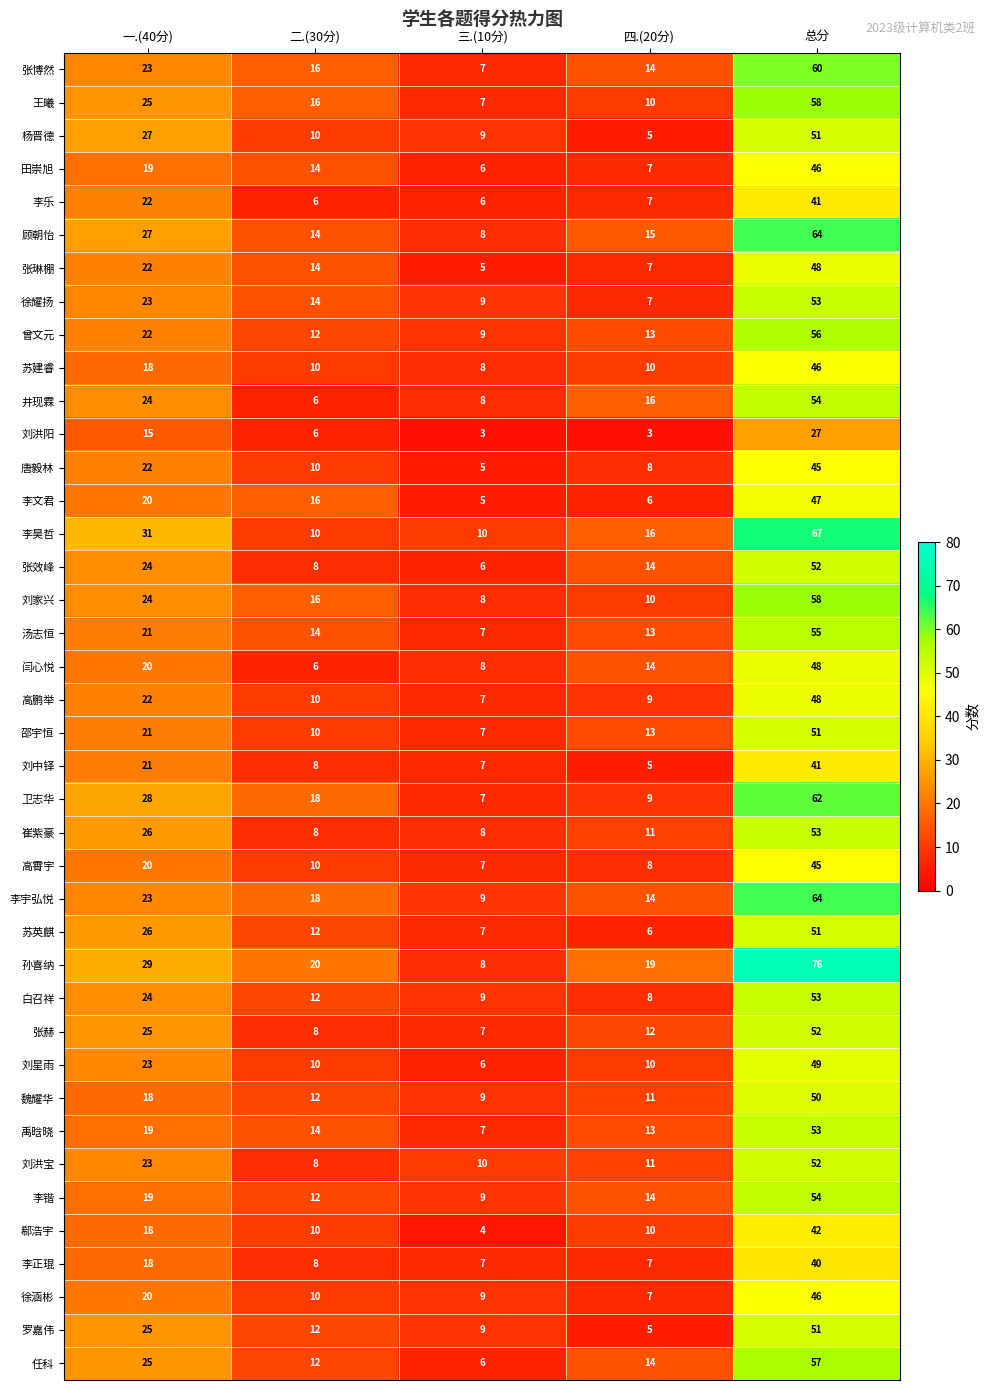

Which series has the widest spread of values?

孙喜纳